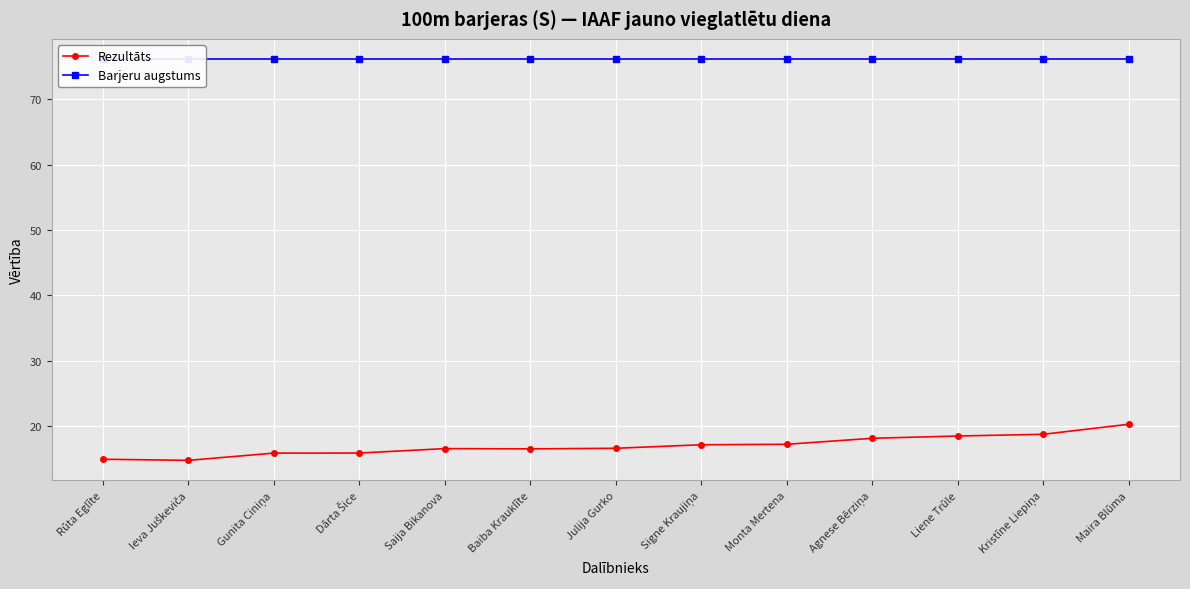

Reading left to right, what are all the values shown in this chart?

Rezultāts: Rūta Eglīte=14.9	Ieva Juškeviča=14.7	Gunita Ciniņa=15.8	Dārta Šice=15.8	Saija Bikanova=16.5	Baiba Krauklīte=16.5	Julija Gurko=16.6	Signe Kraujiņa=17.1	Monta Mertena=17.2	Agnese Bērziņa=18.1	Liene Trūle=18.4	Kristīne Liepiņa=18.7	Maira Blūma=20.2
Barjeru augstums: Rūta Eglīte=76.2	Ieva Juškeviča=76.2	Gunita Ciniņa=76.2	Dārta Šice=76.2	Saija Bikanova=76.2	Baiba Krauklīte=76.2	Julija Gurko=76.2	Signe Kraujiņa=76.2	Monta Mertena=76.2	Agnese Bērziņa=76.2	Liene Trūle=76.2	Kristīne Liepiņa=76.2	Maira Blūma=76.2